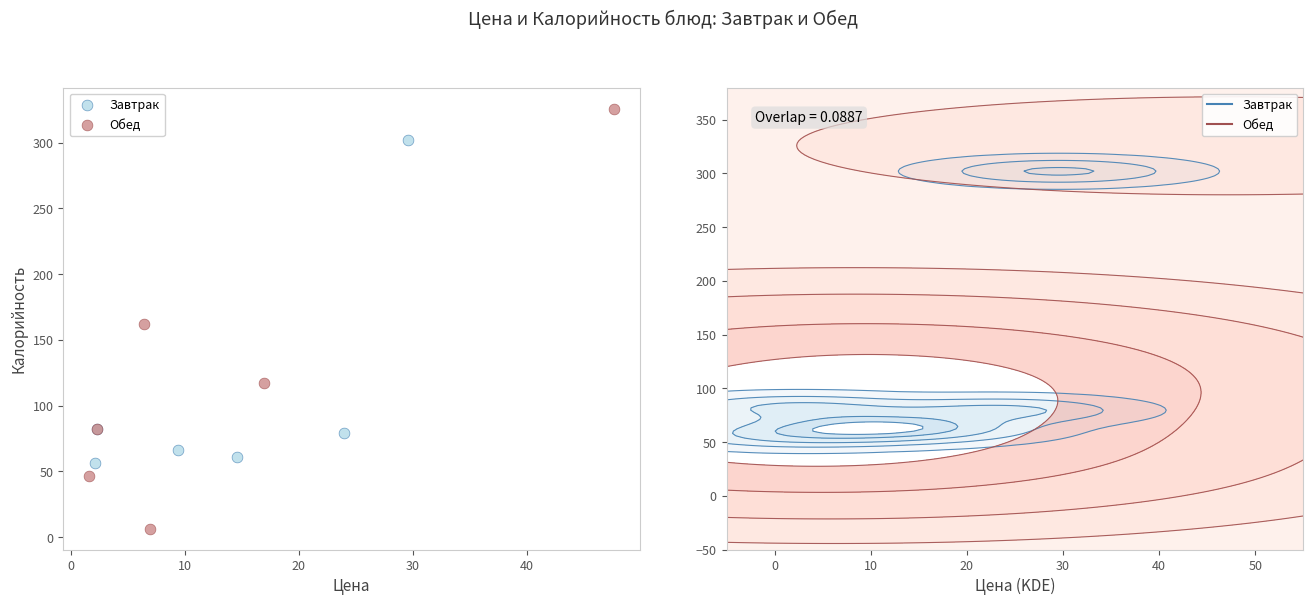

Which series has the largest Y range (max minus min)?

Обед